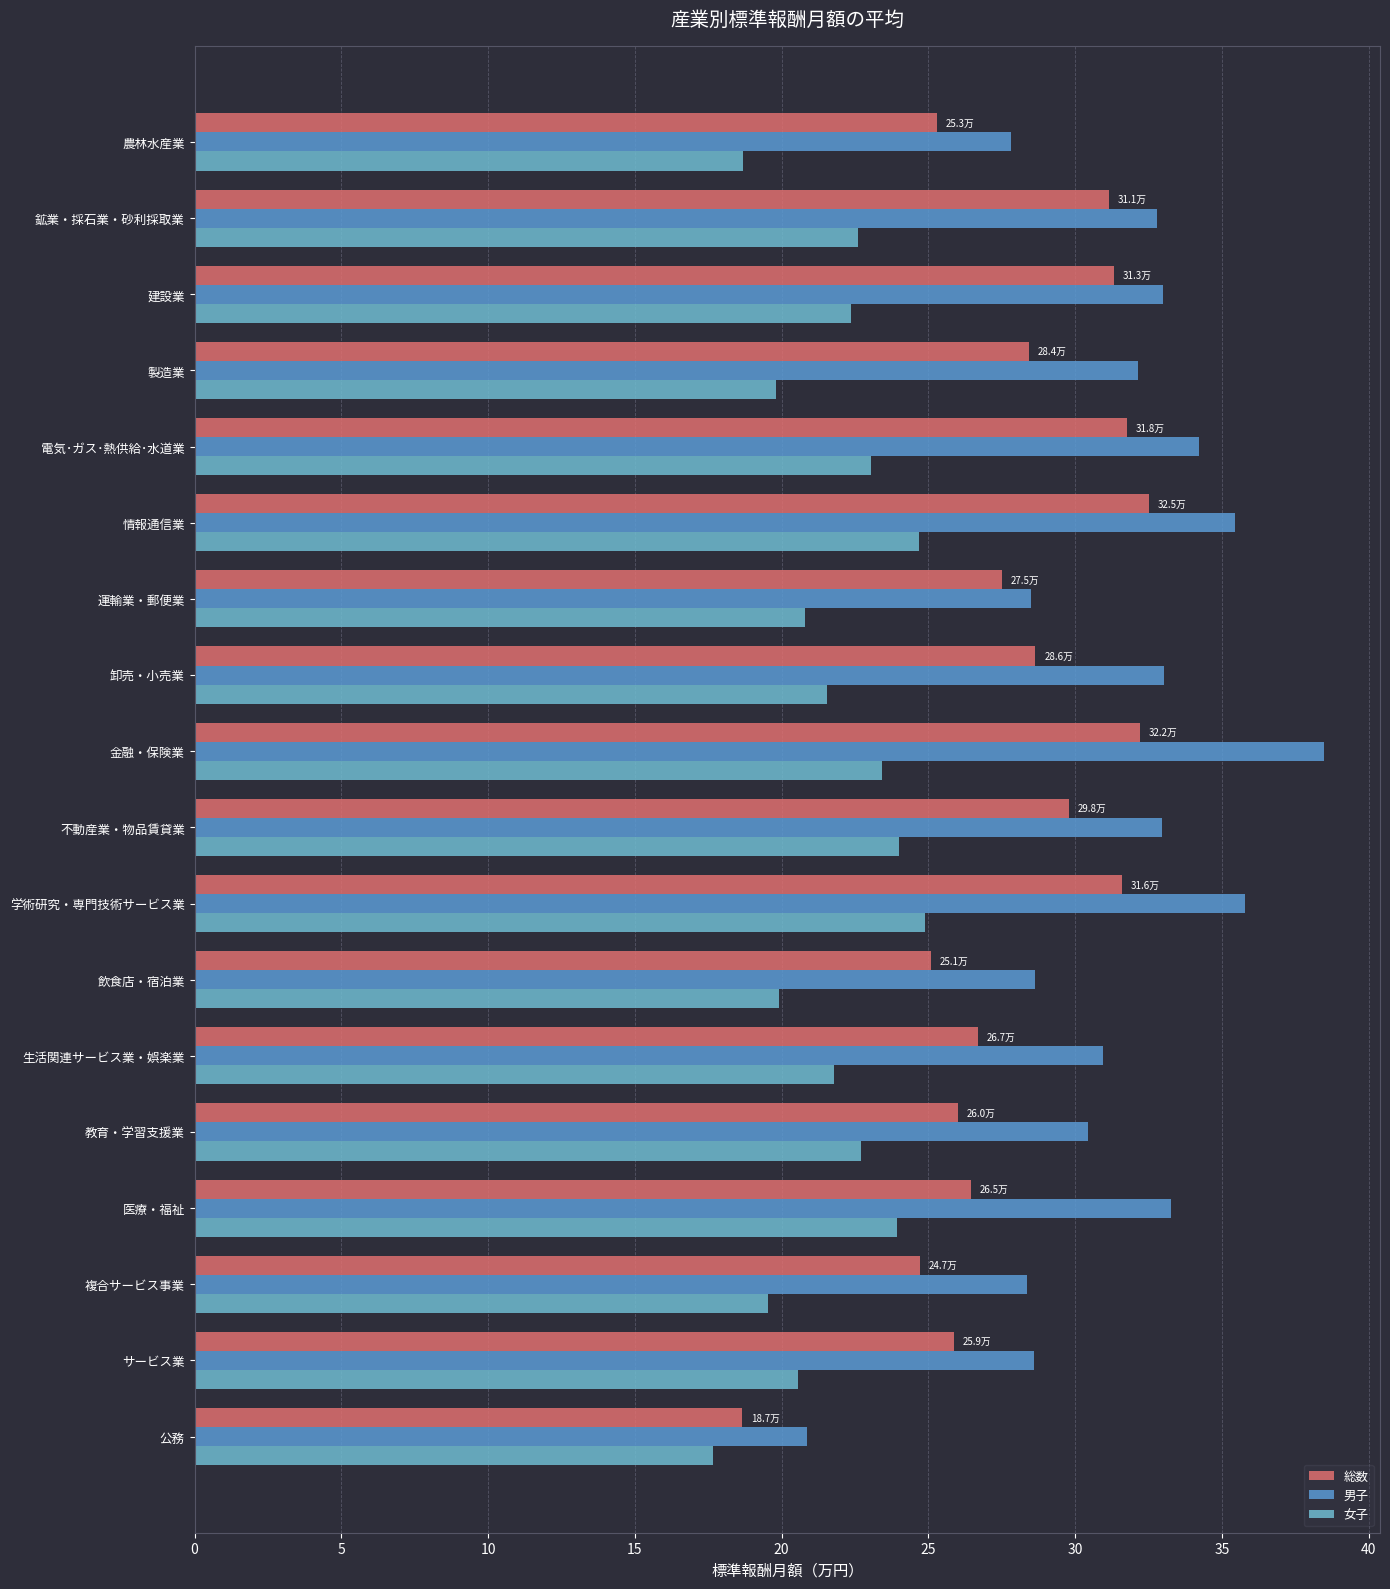

What is the difference between the second highest and second lowest values in the 総数 series?

7.5